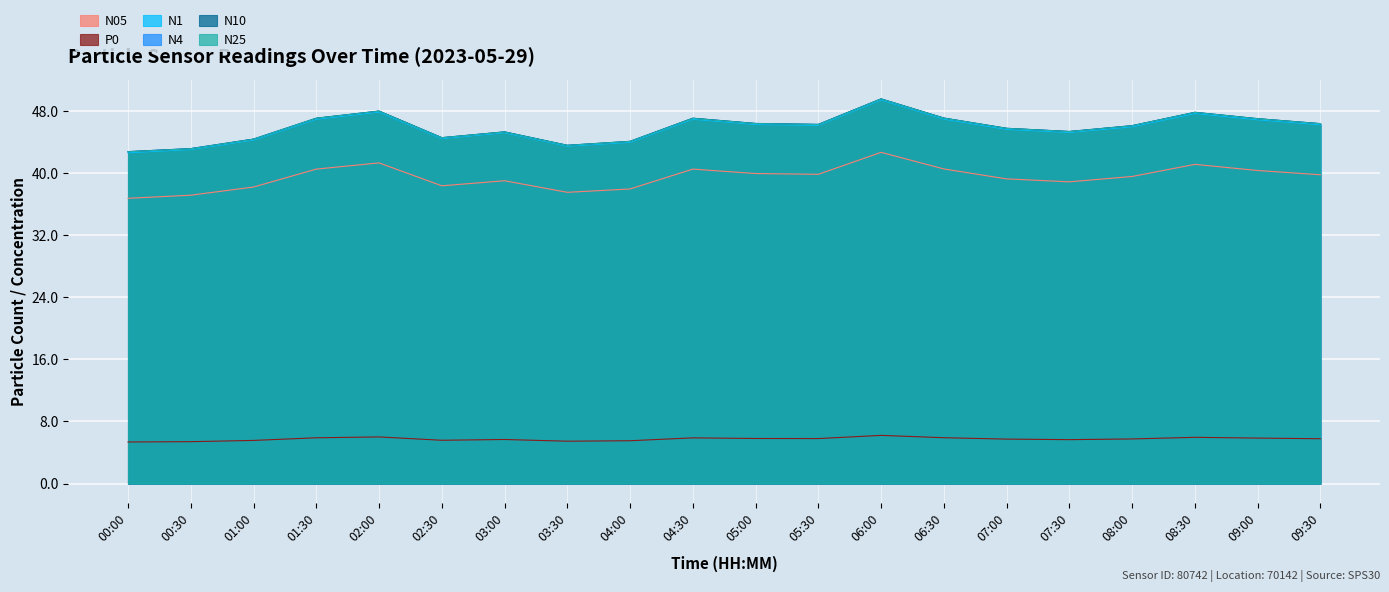

At which category does P0 reach its first local valley?

02:30